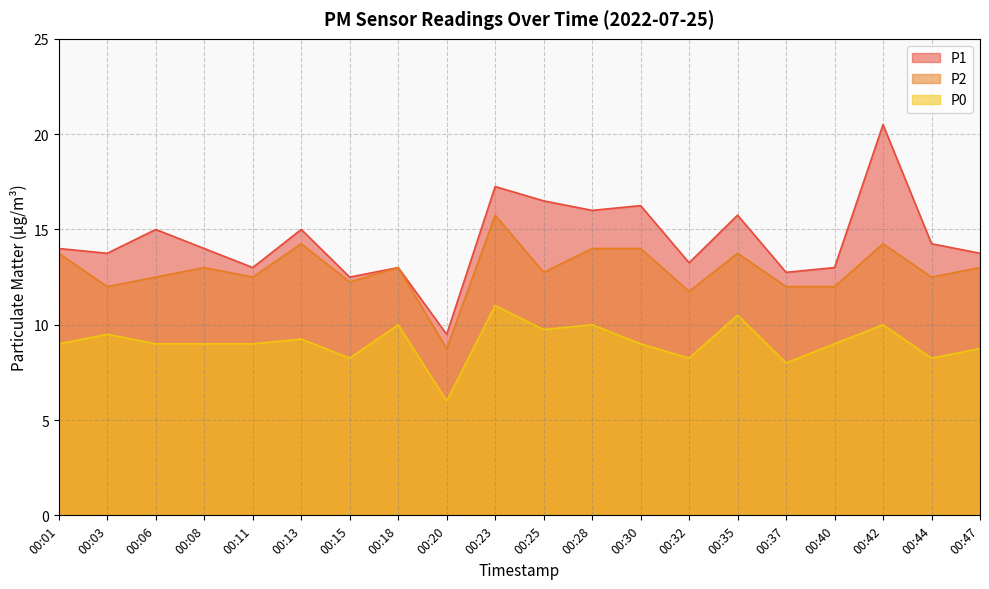

Reading left to right, list all the values displayed in this chart.

P1: 00:01=14.0	00:03=13.8	00:06=15.0	00:08=14.0	00:11=13.0	00:13=15.0	00:15=12.5	00:18=13.0	00:20=9.5	00:23=17.2	00:25=16.5	00:28=16.0	00:30=16.2	00:32=13.2	00:35=15.8	00:37=12.8	00:40=13.0	00:42=20.5	00:44=14.2	00:47=13.8
P2: 00:01=13.8	00:03=12.0	00:06=12.5	00:08=13.0	00:11=12.5	00:13=14.2	00:15=12.2	00:18=13.0	00:20=8.8	00:23=15.8	00:25=12.8	00:28=14.0	00:30=14.0	00:32=11.8	00:35=13.8	00:37=12.0	00:40=12.0	00:42=14.2	00:44=12.5	00:47=13.0
P0: 00:01=9.0	00:03=9.5	00:06=9.0	00:08=9.0	00:11=9.0	00:13=9.2	00:15=8.2	00:18=10.0	00:20=6.0	00:23=11.0	00:25=9.8	00:28=10.0	00:30=9.0	00:32=8.2	00:35=10.5	00:37=8.0	00:40=9.0	00:42=10.0	00:44=8.2	00:47=8.8